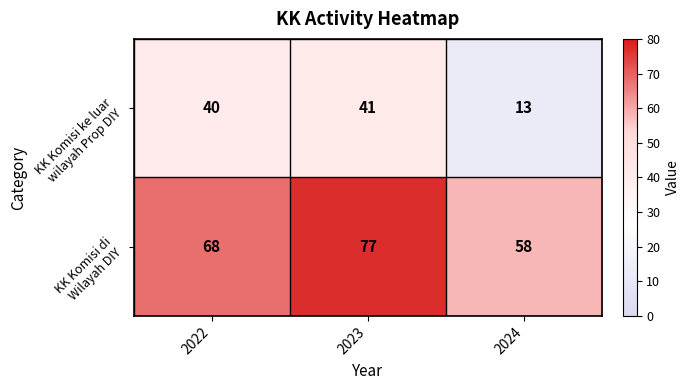

Which category has the highest value across all series?

2023